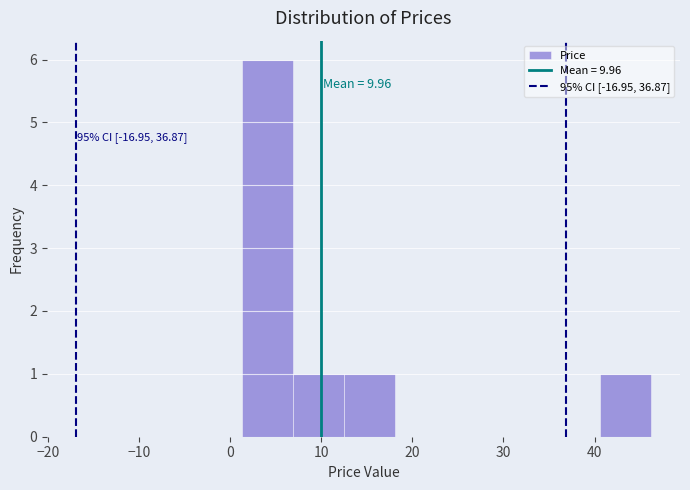

Which range on the x-axis has the tallest bar?

1 to 7